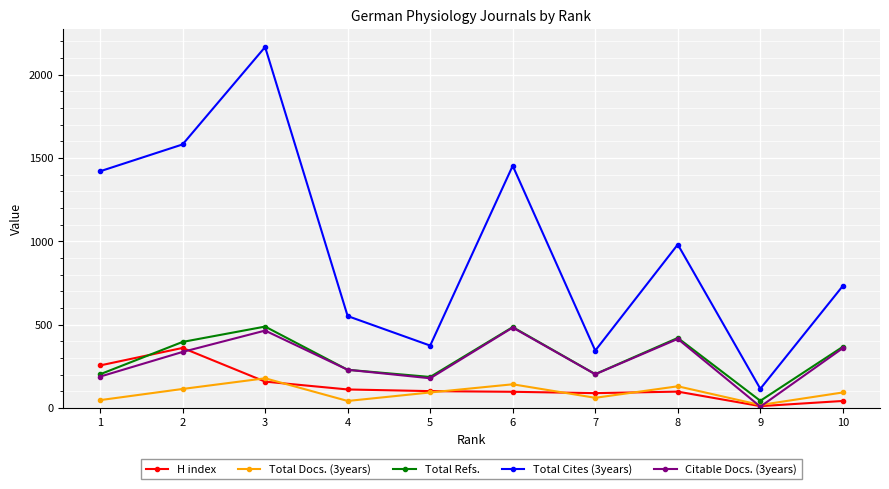

True or false: Total Refs. and Total Cites (3years) cross at least once.

False